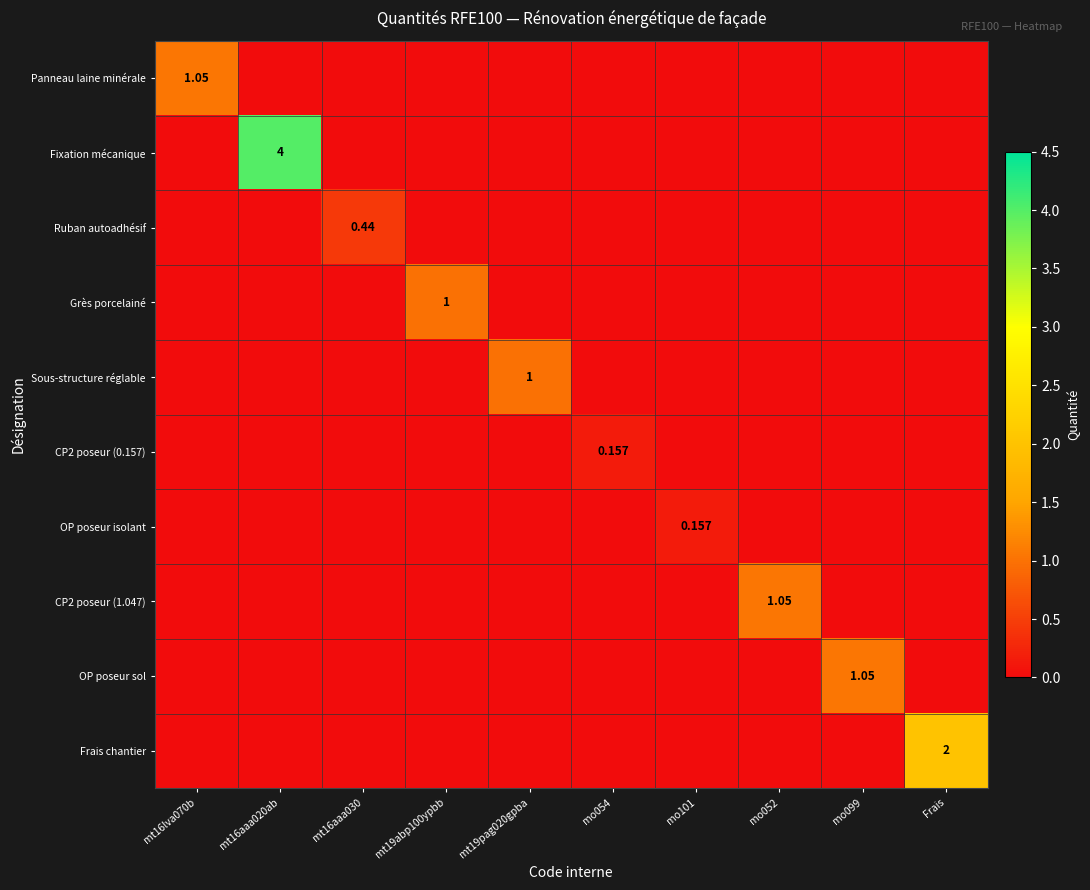

What is the maximum value for Sous-structure réglable?

1.0